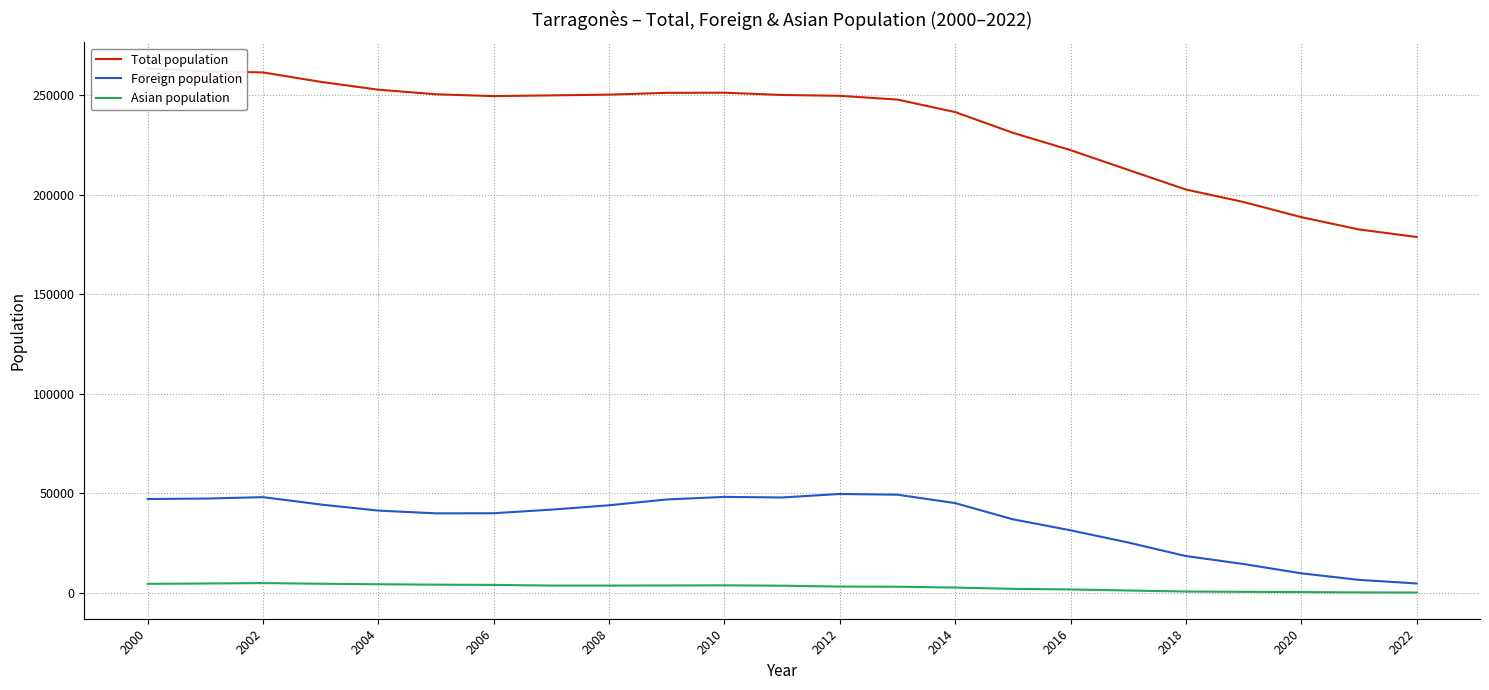

What is the maximum value for Foreign population?

49749